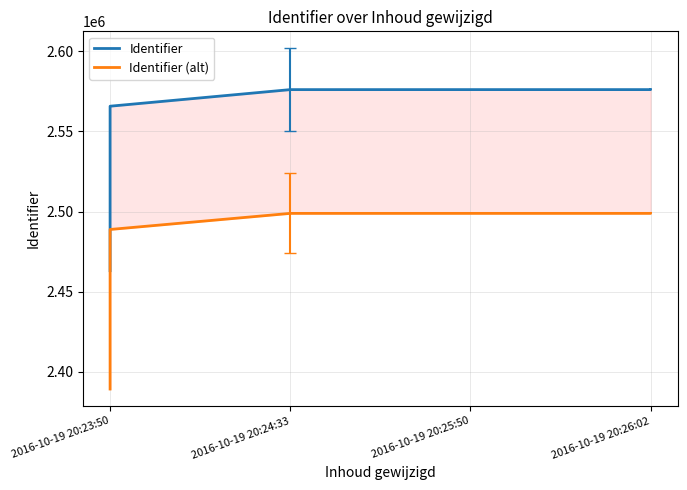

True or false: Identifier and Identifier (alt) cross at least once.

False